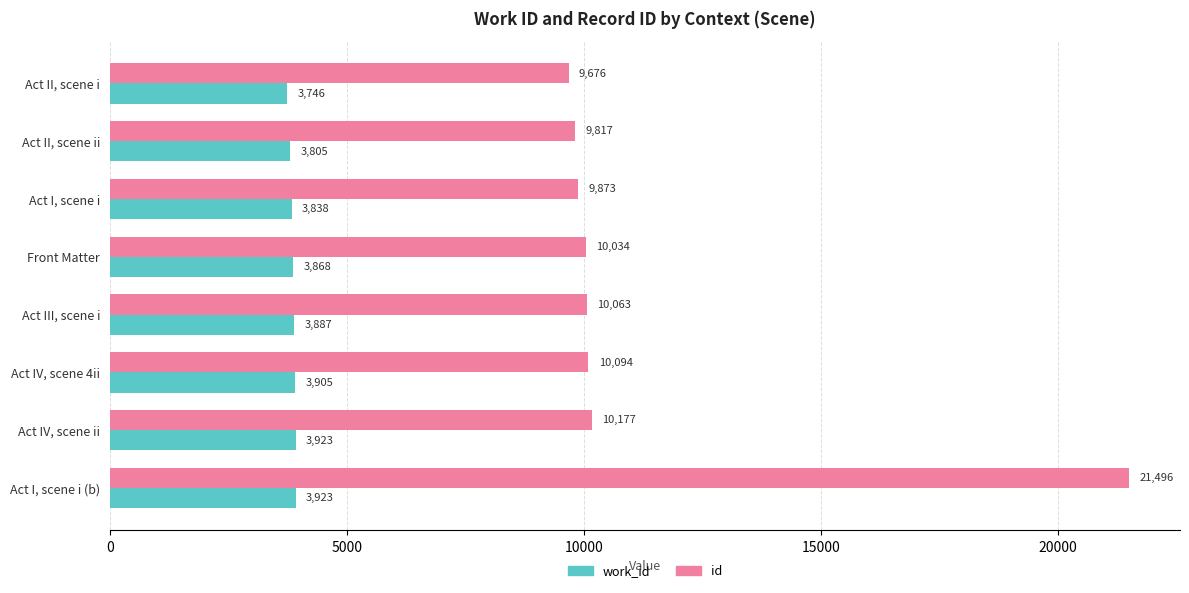

Which series has the largest range (max minus min)?

id